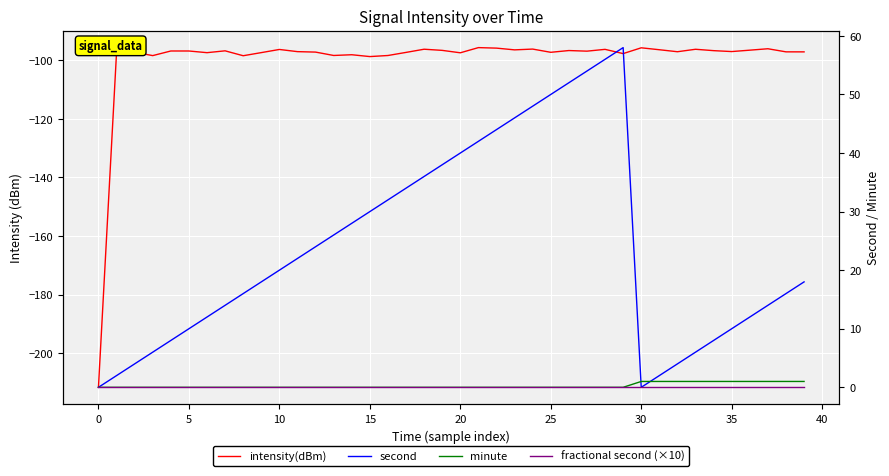

Reading right to left, list all the values displayed in this chart.

intensity(dBm): -97.1	-97.1	-96.0	-96.5	-97.0	-96.7	-96.2	-97.1	-96.4	-95.7	-97.7	-96.2	-96.9	-96.6	-97.2	-96.1	-96.4	-95.8	-95.6	-97.4	-96.6	-96.2	-97.3	-98.3	-98.7	-98.1	-98.3	-97.2	-97.0	-96.3	-97.4	-98.4	-96.7	-97.4	-96.8	-96.8	-98.4	-97.2	-97.3	-211.7
second: 18.0	16.0	14.0	12.0	10.0	8.0	6.0	4.0	2.0	0.0	58.0	56.0	54.0	52.0	50.0	48.0	46.0	44.0	42.0	40.0	38.0	36.0	34.0	32.0	30.0	28.0	26.0	24.0	22.0	20.0	18.0	16.0	14.0	12.0	10.0	8.0	6.0	4.0	2.0	0.0
minute: 1.0	1.0	1.0	1.0	1.0	1.0	1.0	1.0	1.0	1.0	0.0	0.0	0.0	0.0	0.0	0.0	0.0	0.0	0.0	0.0	0.0	0.0	0.0	0.0	0.0	0.0	0.0	0.0	0.0	0.0	0.0	0.0	0.0	0.0	0.0	0.0	0.0	0.0	0.0	0.0
fractional second (×10): 0.0	0.0	0.0	0.0	0.0	0.0	0.0	0.0	0.0	0.0	0.0	0.0	0.0	0.0	0.0	0.0	0.0	0.0	0.0	0.0	0.0	0.0	0.0	0.0	0.0	0.0	0.0	0.0	0.0	0.0	0.0	0.0	0.0	0.0	0.0	0.0	0.0	0.0	0.0	0.0